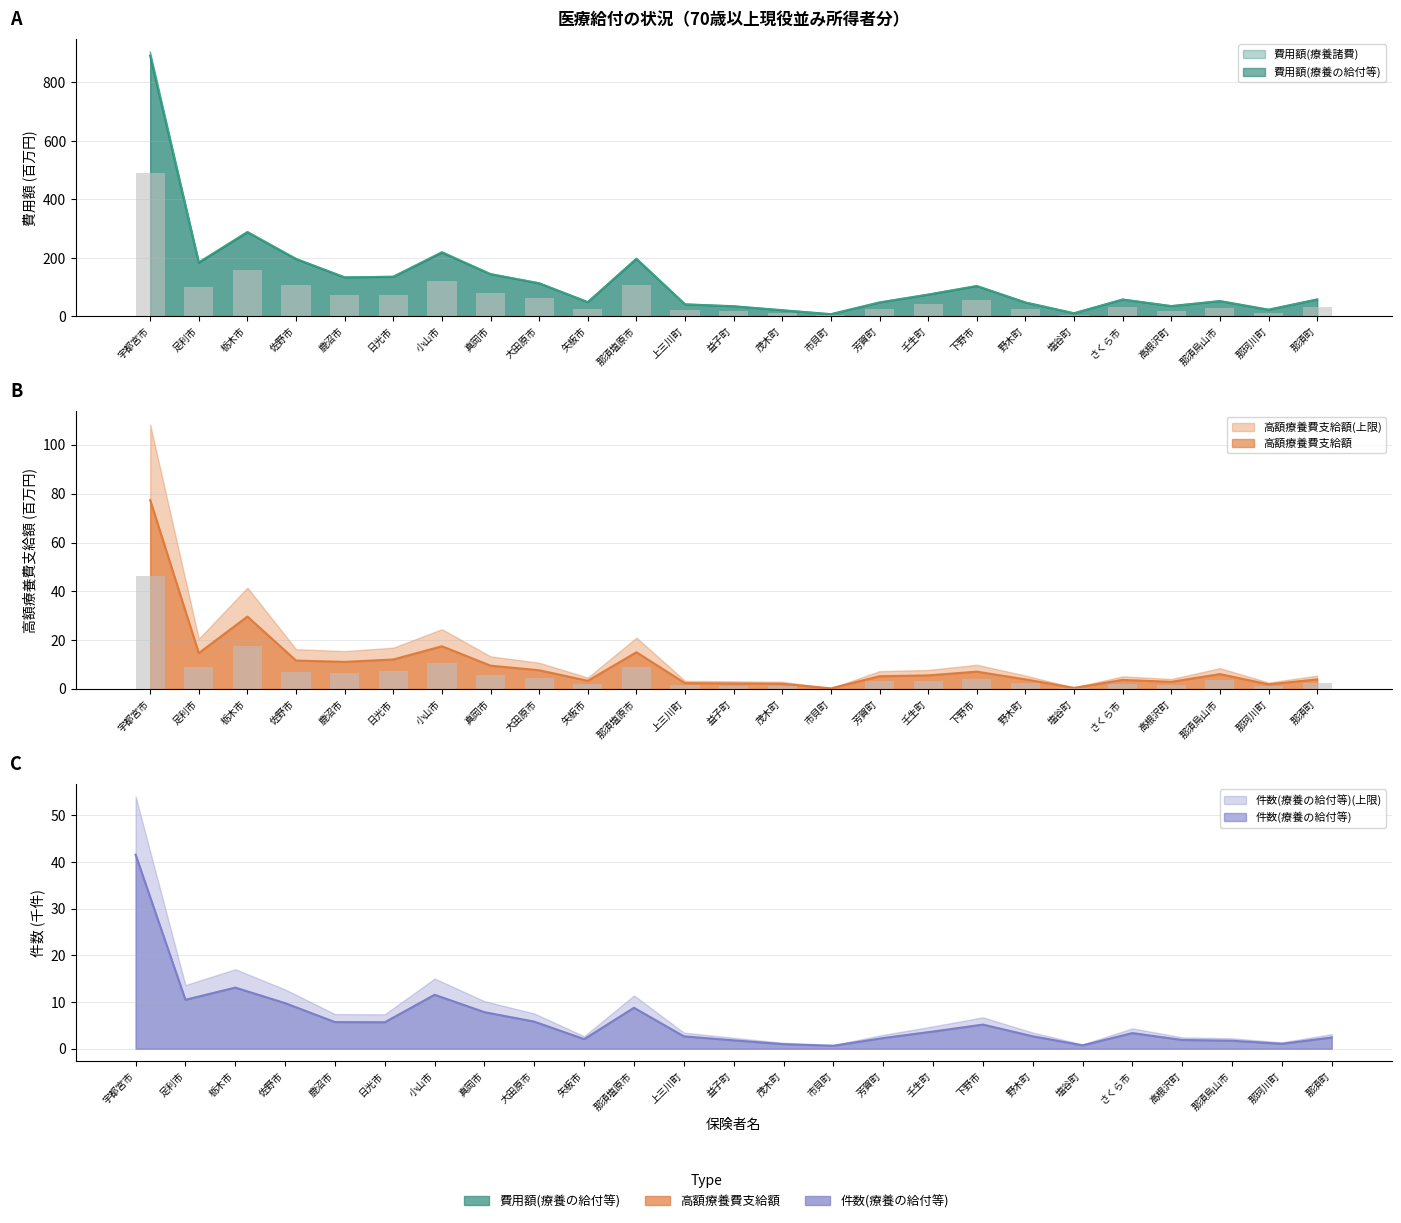

What is the label of the 15th bar from the right?

那須塩原市